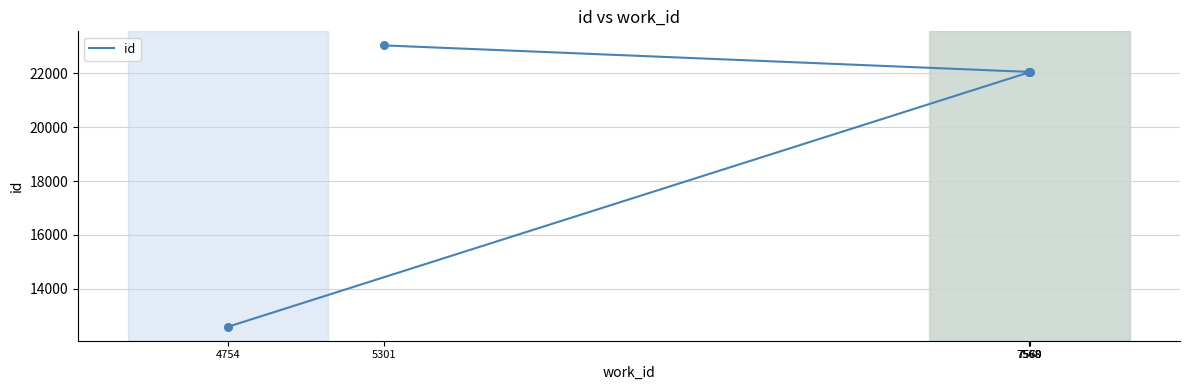

Approximately how many times larger is the value at 7570 compared to 7569?

1.0